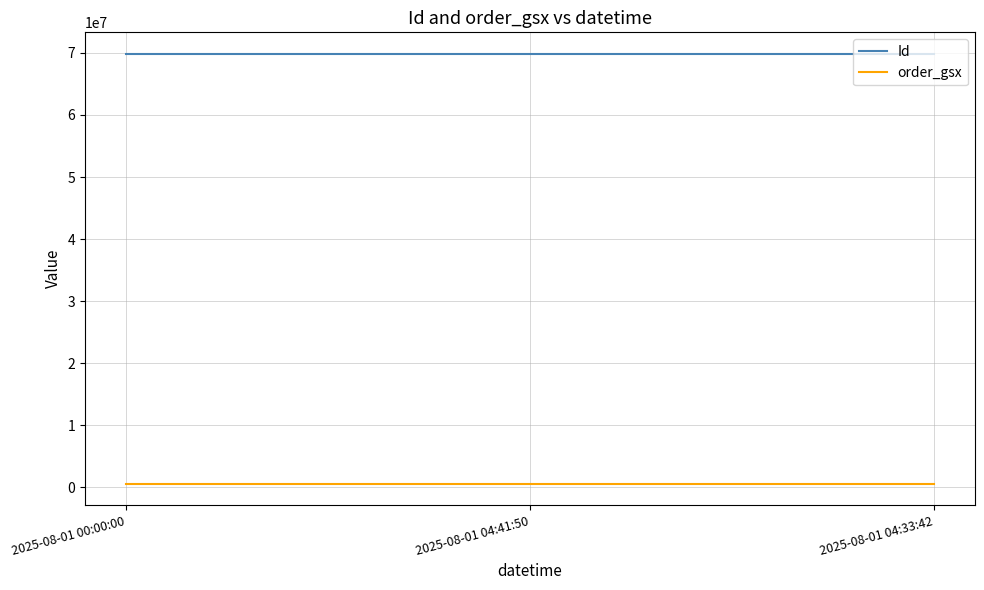

True or false: Id has a value of 69859767 at 2025-08-01 00:00:00.

True